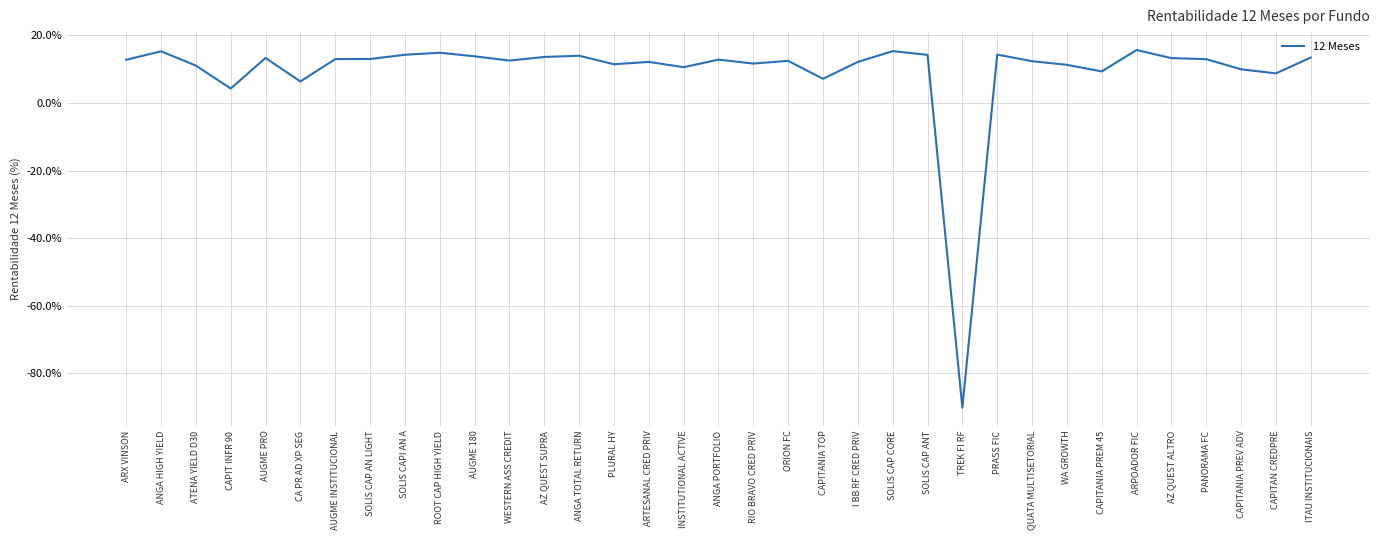

What position from the right is ORION FC?

16